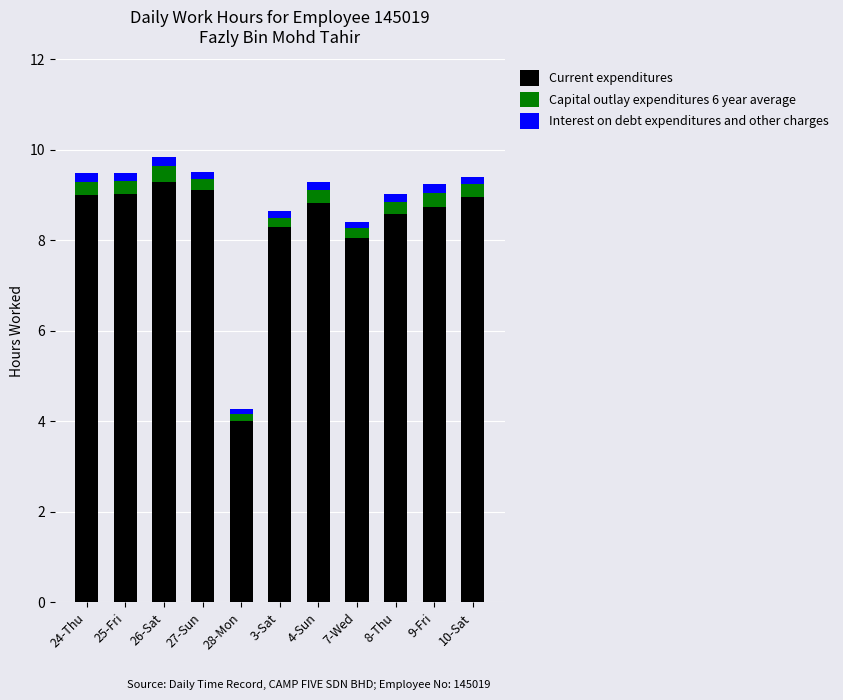

Which category has the highest value in the Current expenditures series?

26-Sat